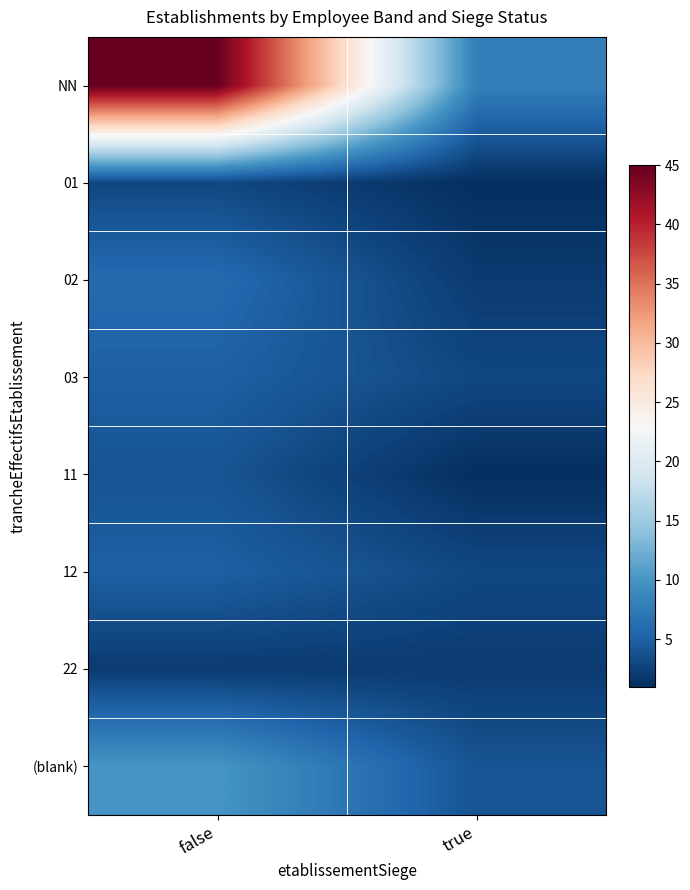

Reading right to left, transcribe all the data shown in this chart.

NN: true=8	false=45
01: true=1	false=3
02: true=2	false=6
03: true=3	false=5
11: true=1	false=4
12: true=3	false=5
22: true=2	false=2
(blank): true=4	false=10